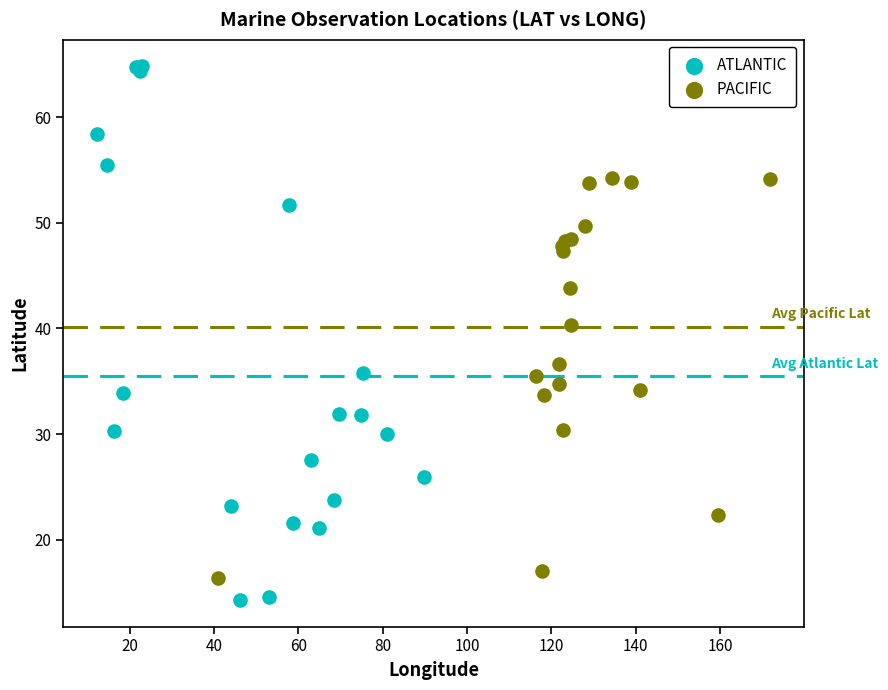

Which series reaches the maximum Y coordinate?

ATLANTIC